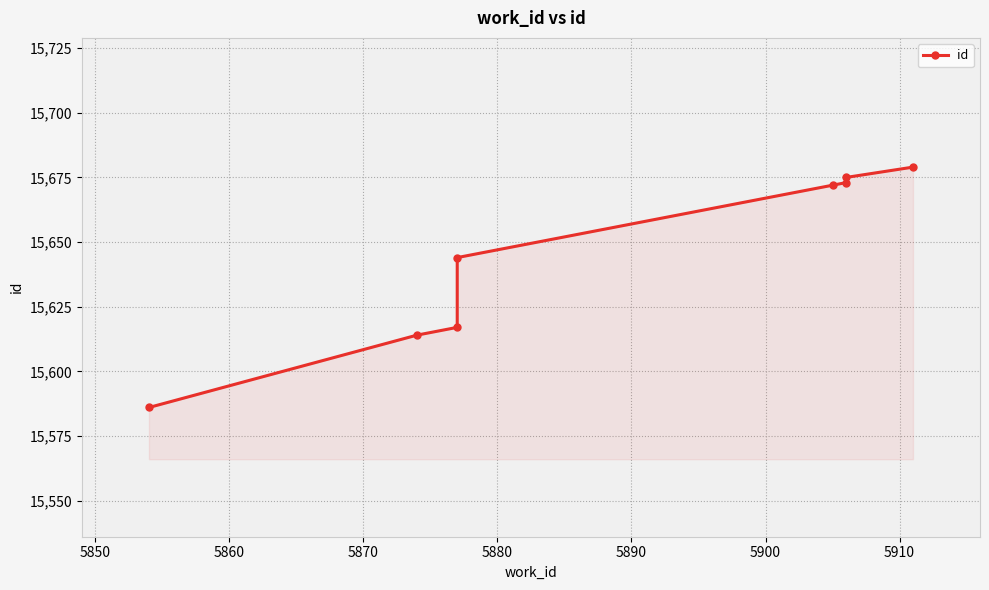

Between 5910 and 5870, which is larger?

5910